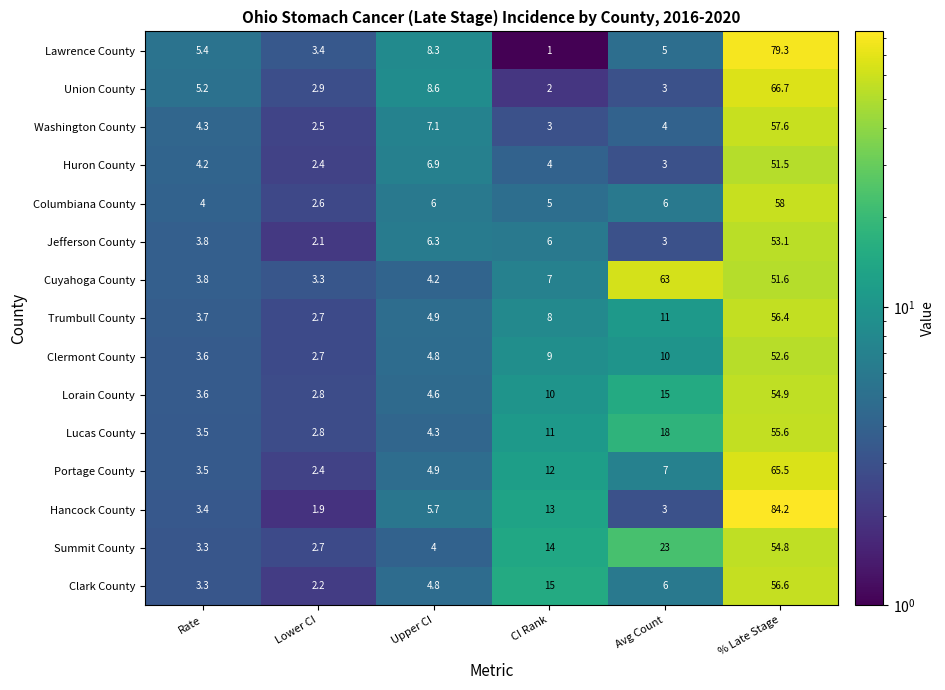

Which series has the largest total across all categories?

Cuyahoga County